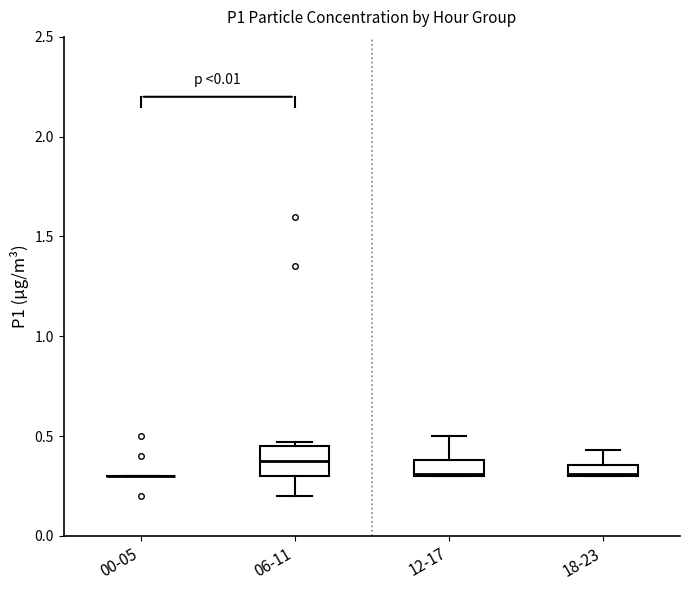

Comparing the boxes themselves (not the whiskers), which one is the tallest?

06-11